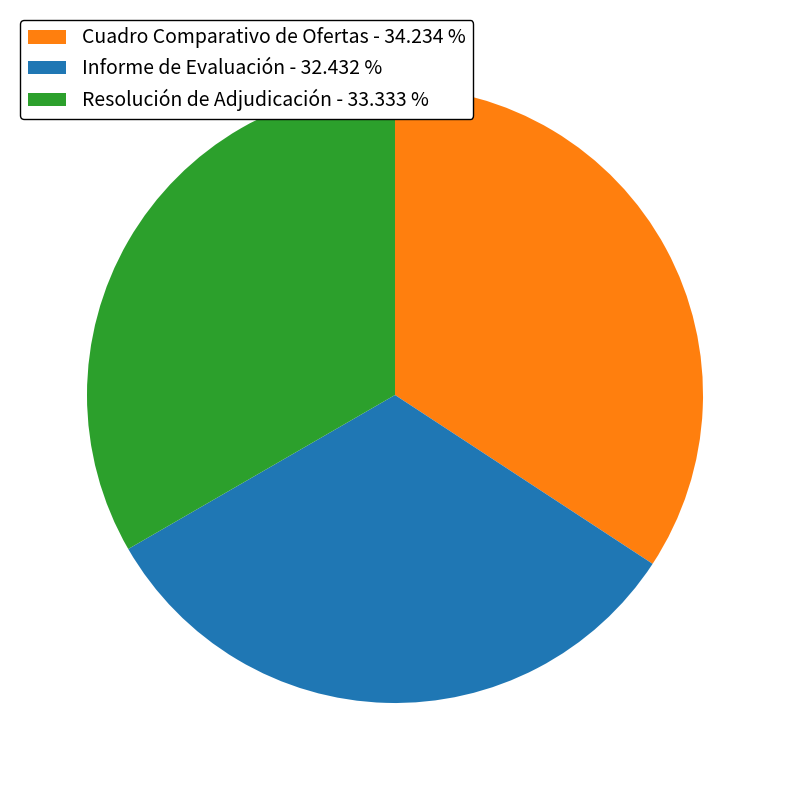

How many slices are in this pie chart?

3